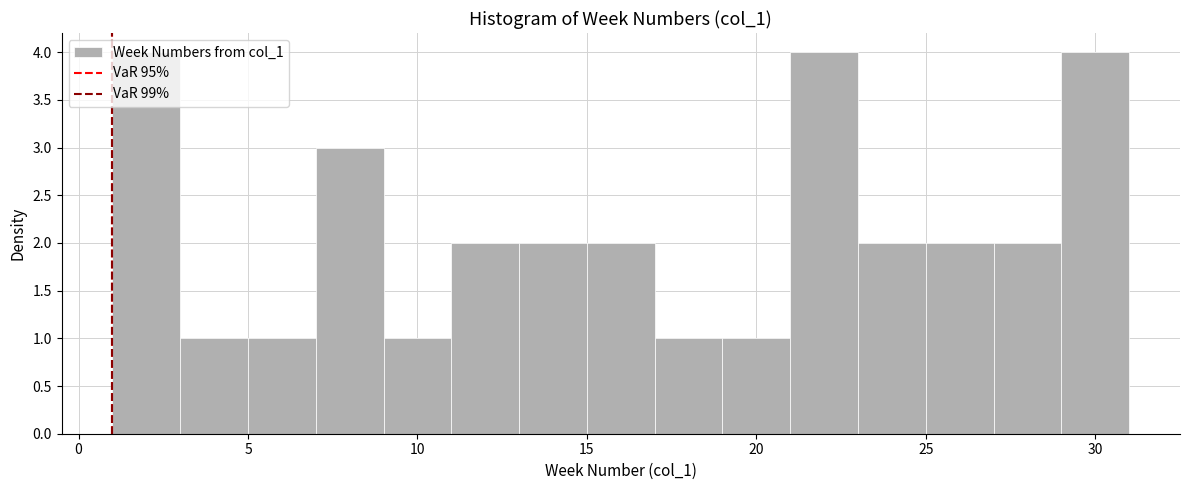

Reading left to right, transcribe this chart: for each bar, give the range it covers on the x-axis and its height. The values are not printed on the chart, so give them approximately, as read against the axis.

1 to 3: 4
3 to 5: 1
5 to 7: 1
7 to 9: 3
9 to 11: 1
11 to 13: 2
13 to 15: 2
15 to 17: 2
17 to 19: 1
19 to 21: 1
21 to 23: 4
23 to 25: 2
25 to 27: 2
27 to 29: 2
29 to 31: 4